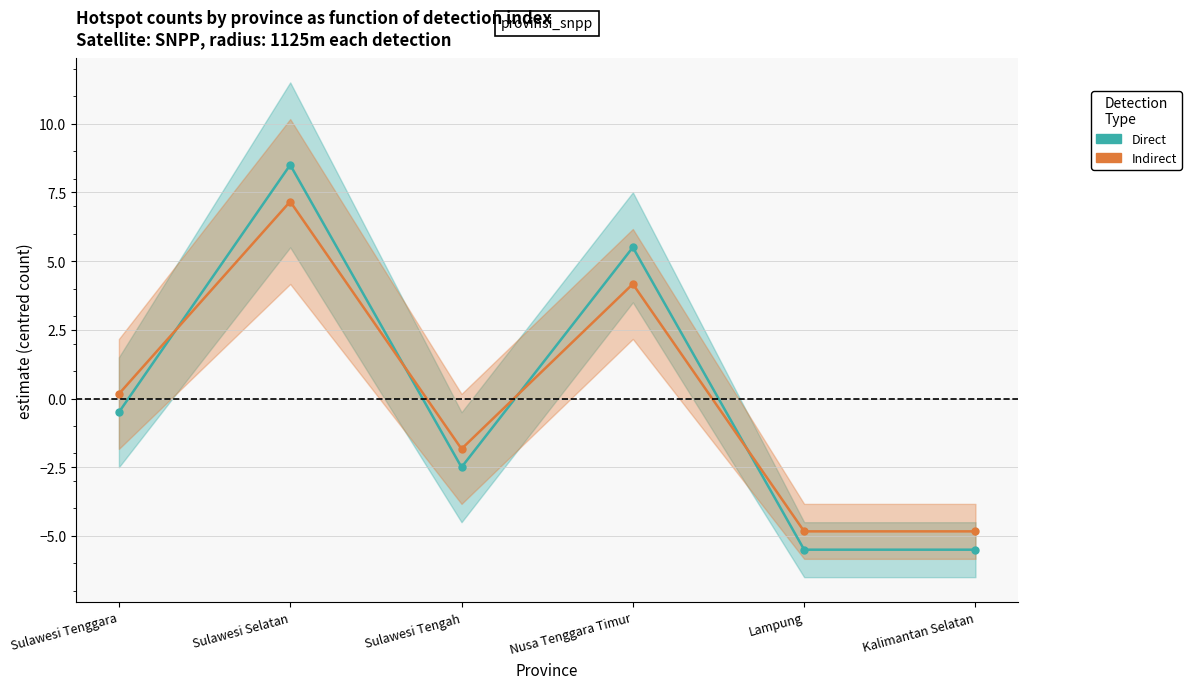

Reading left to right, extract all data points from this chart.

Direct: -0.5	8.5	-2.5	5.5	-5.5	-5.5
Indirect: 0.2	7.2	-1.8	4.2	-4.8	-4.8